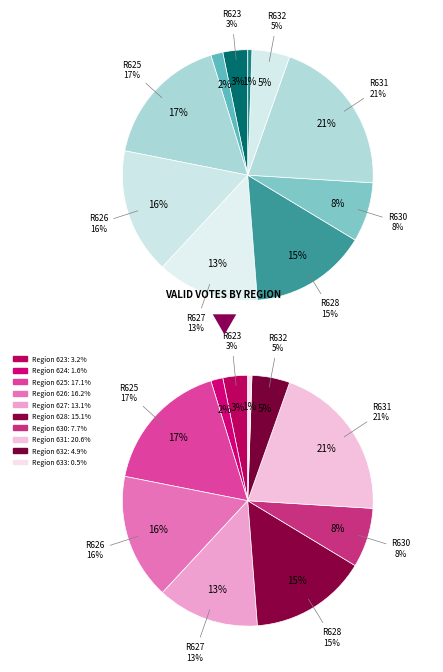

Approximately how many times larger is the value at 631 compared to 633?

38.8